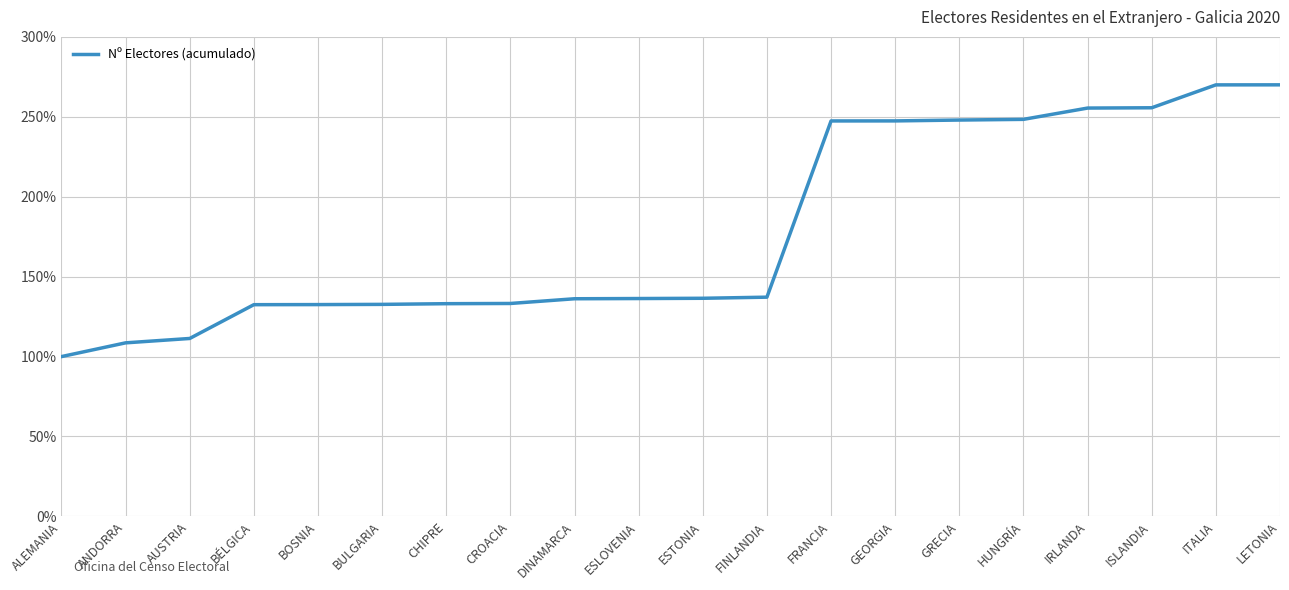

Does the chart have visible grid lines?

Yes